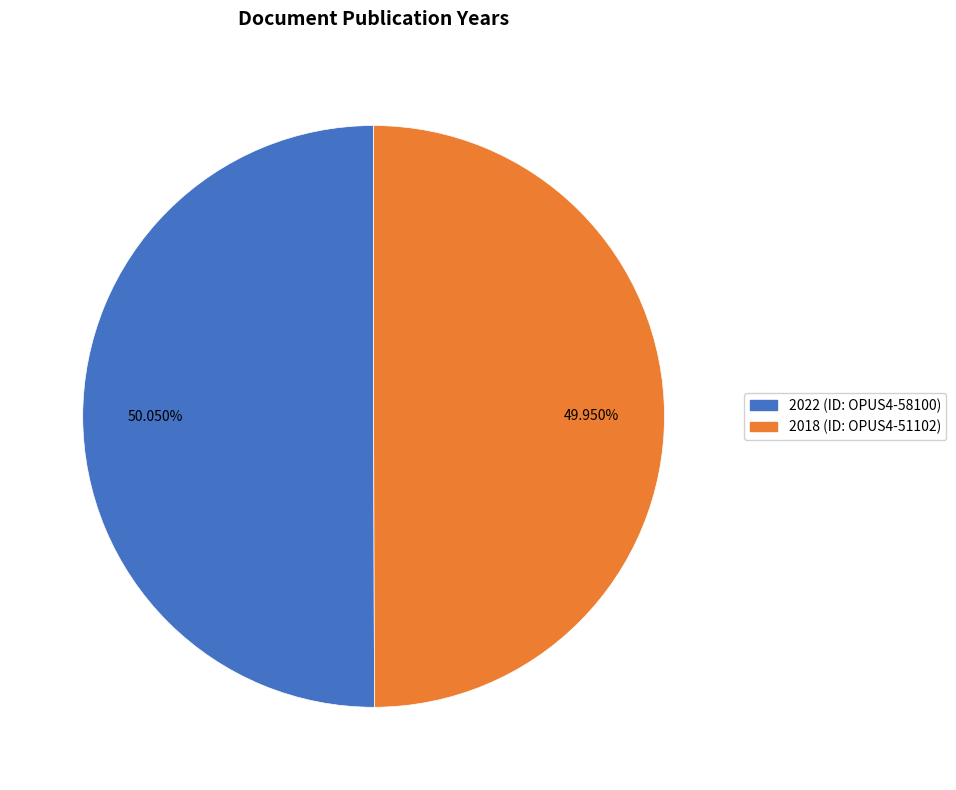

How many segments does this pie chart have?

2